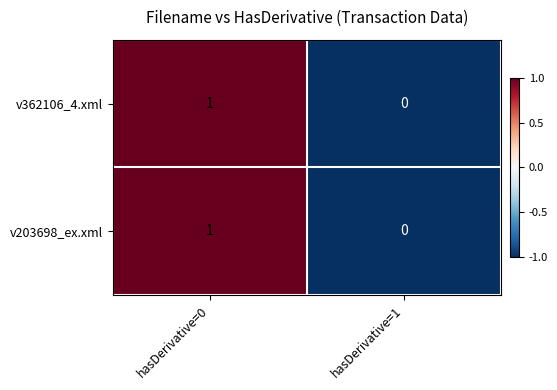

At which label is v362106_4.xml closest to 0?

hasDerivative=1